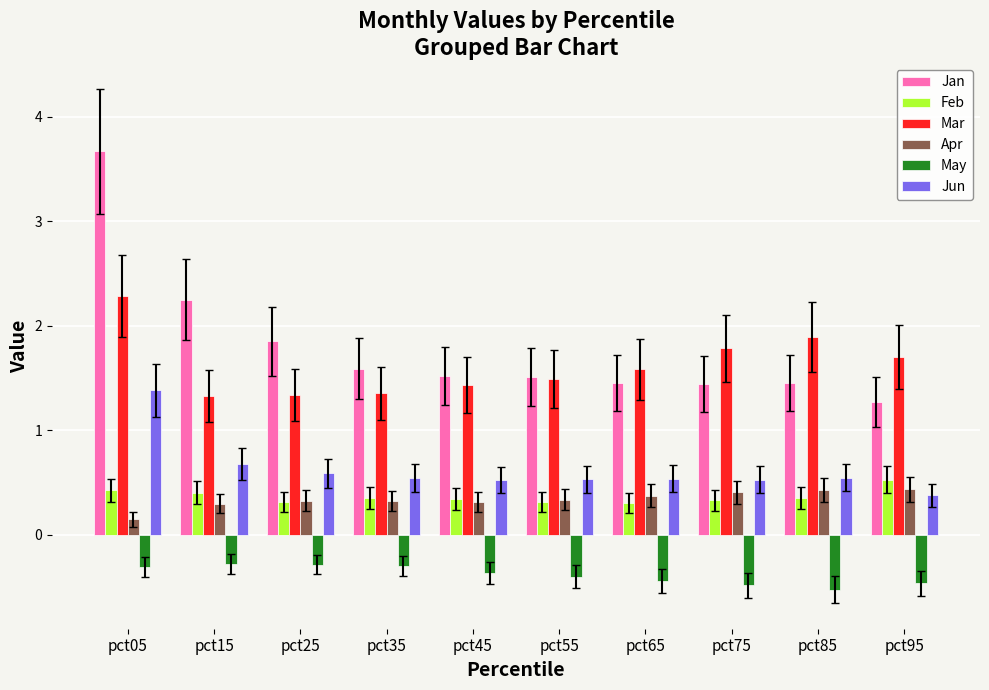

What value does the Jun series have at pct95?

0.4